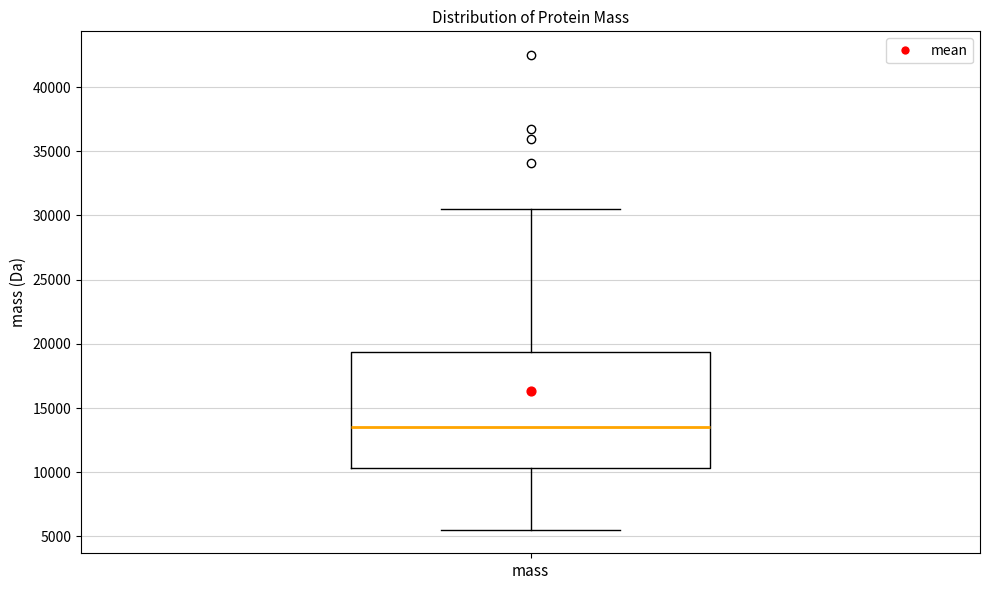

Read this box plot against the y-axis: the position of the median line, the range covered by the box, and the ends of both whiskers. The values are not printed on the chart, so give them approximately, as read against the axis.

median 13500, box 10500 to 19500, whiskers 5500 to 30500